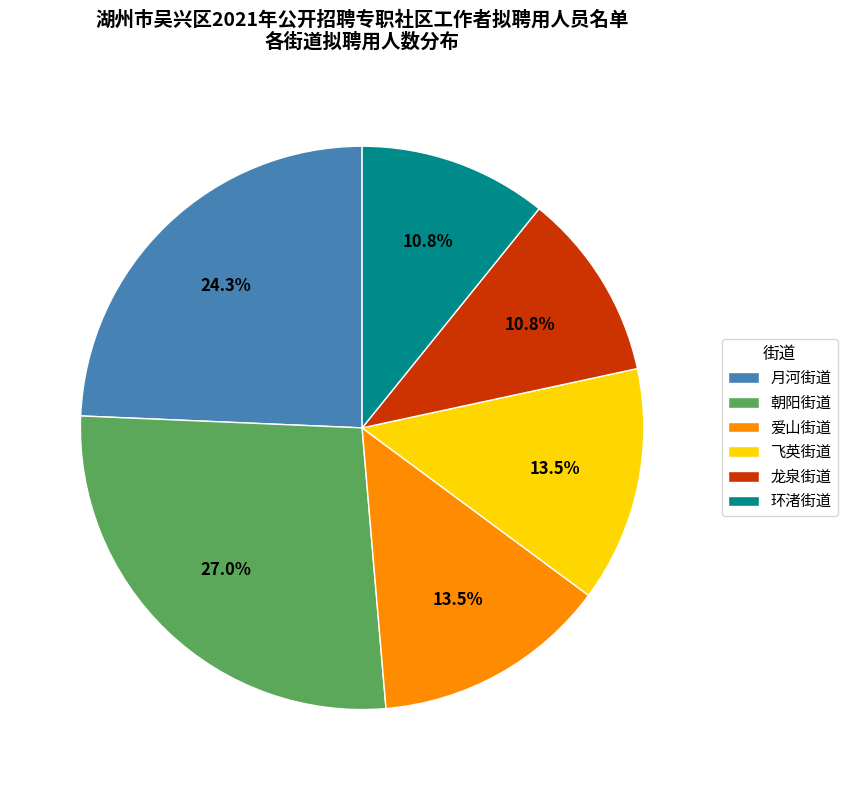

To the nearest percent, what is the combined percentage of 爱山街道 and 龙泉街道?

24%